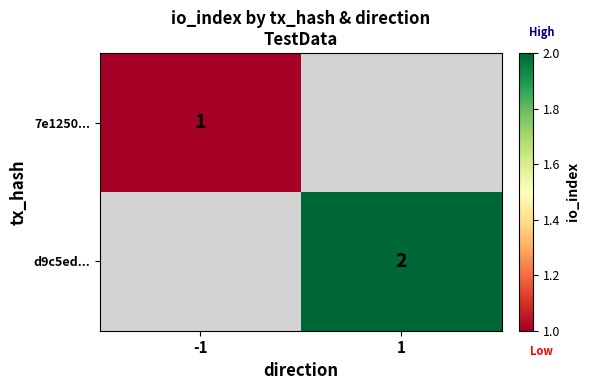

Is the value of d9c5ed... at -1 greater than the value of 7e1250... at 1?

No